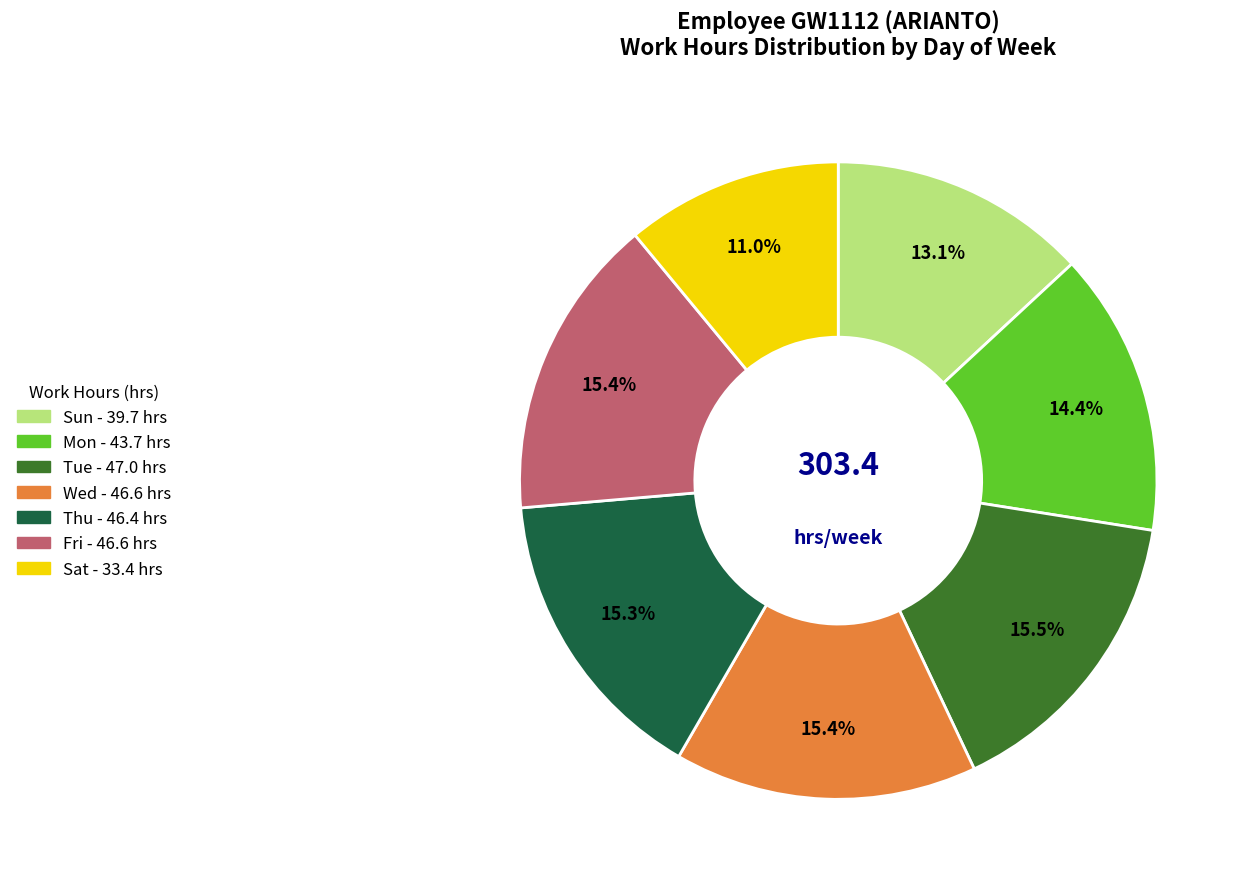

To the nearest percent, what is the difference between the largest and smallest slice percentages?

4%